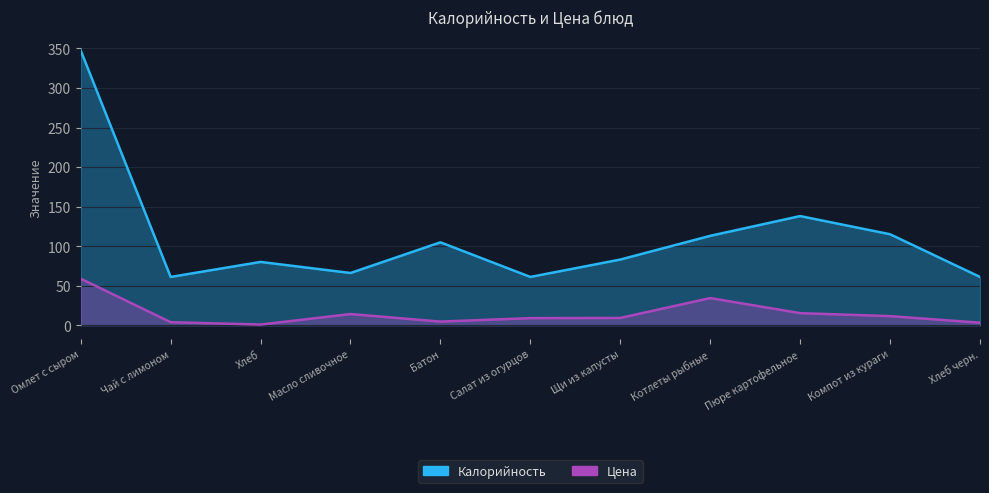

Is it true that Цена equals 1.2 at Хлеб черн.?

False